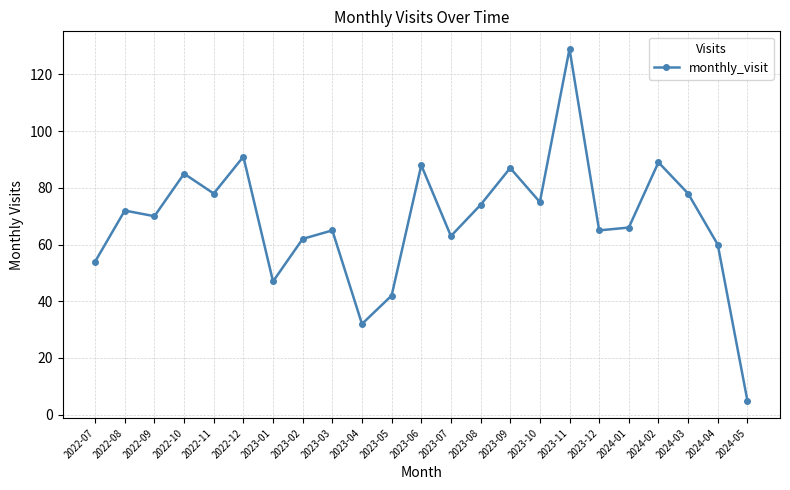

What value does the data have at 2023-02?

62